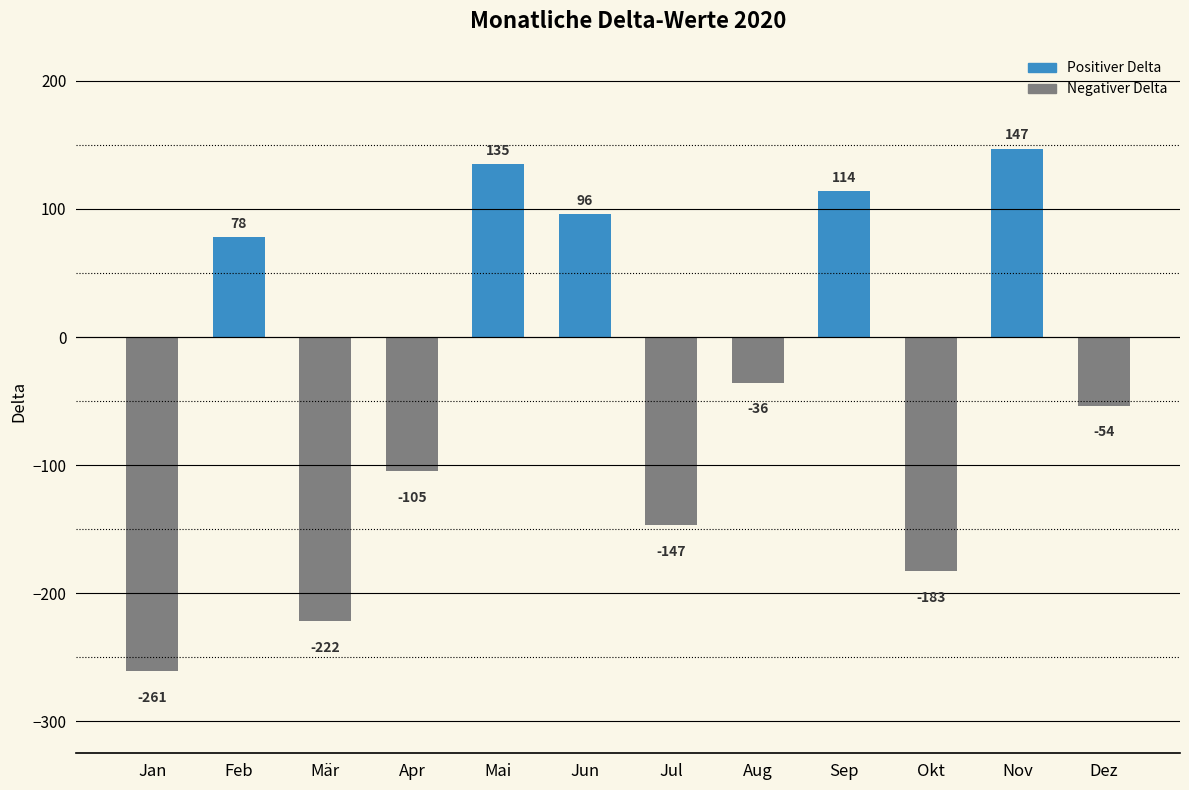

Reading left to right, what are all the values shown in this chart?

Jan=-261	Feb=78	Mär=-222	Apr=-105	Mai=135	Jun=96	Jul=-147	Aug=-36	Sep=114	Okt=-183	Nov=147	Dez=-54